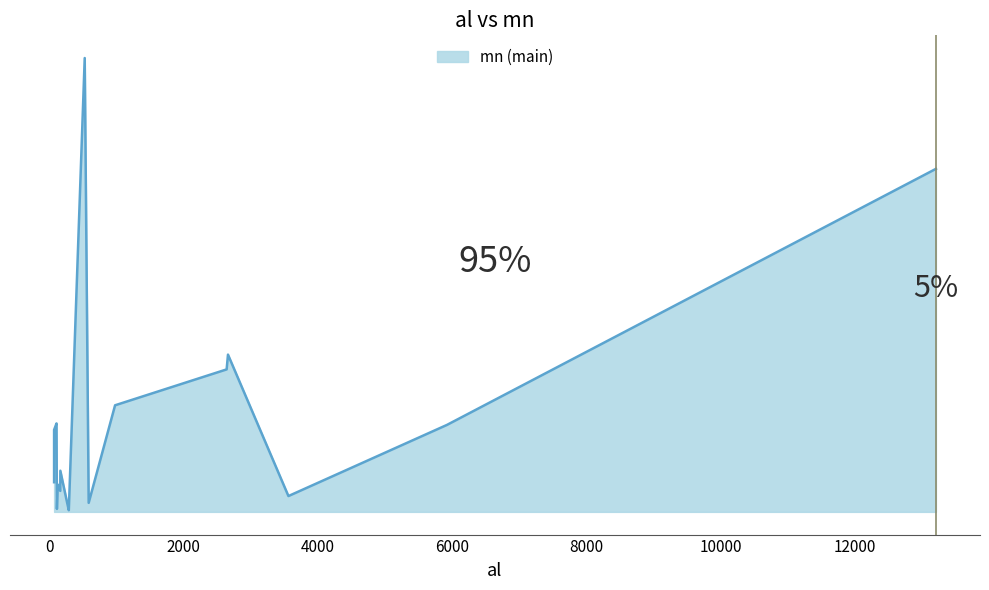

What is the change in value from 527 to 164?

-3910.0